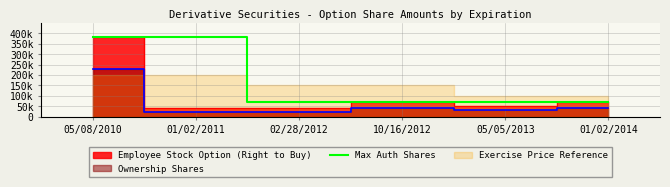

What is the sum of the values at 05/05/2013 and 05/08/2010?

451400